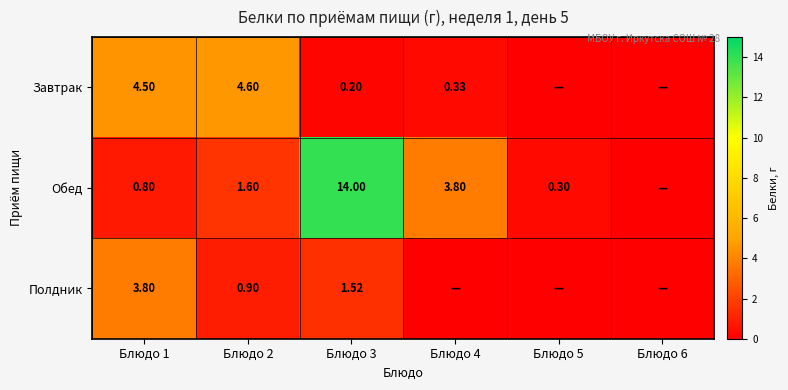

What is the sum of the Завтрак values at Блюдо 4 and Блюдо 1?

4.8